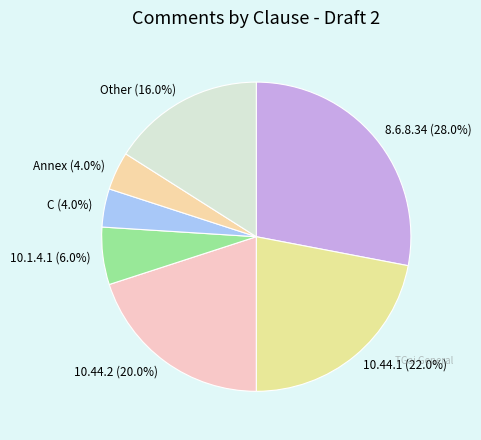

Approximately how many times larger is the value at 10.1.4.1 compared to 10.44.2?

0.3